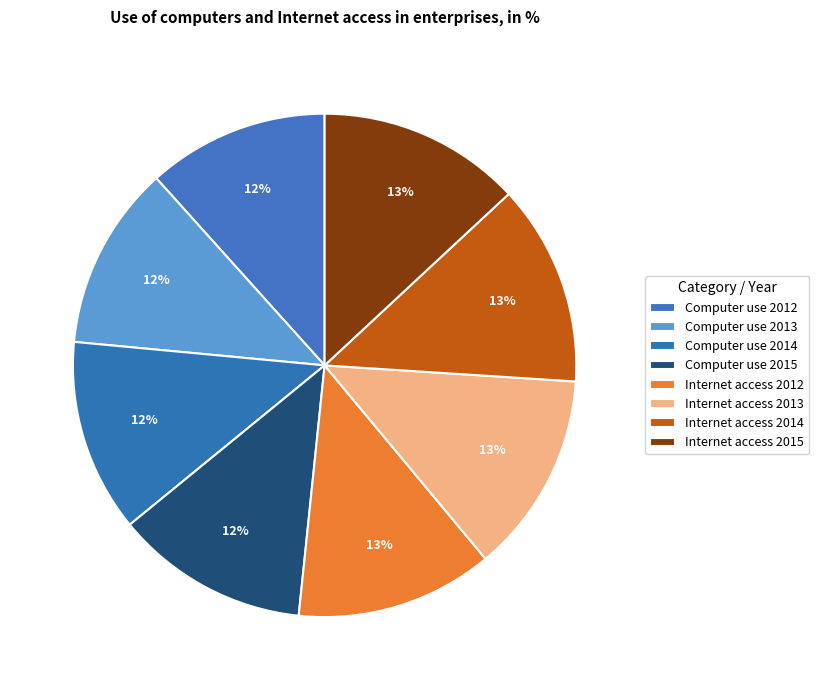

To the nearest percent, what is the combined percentage of Internet access 2014 and Computer use 2013?

25%